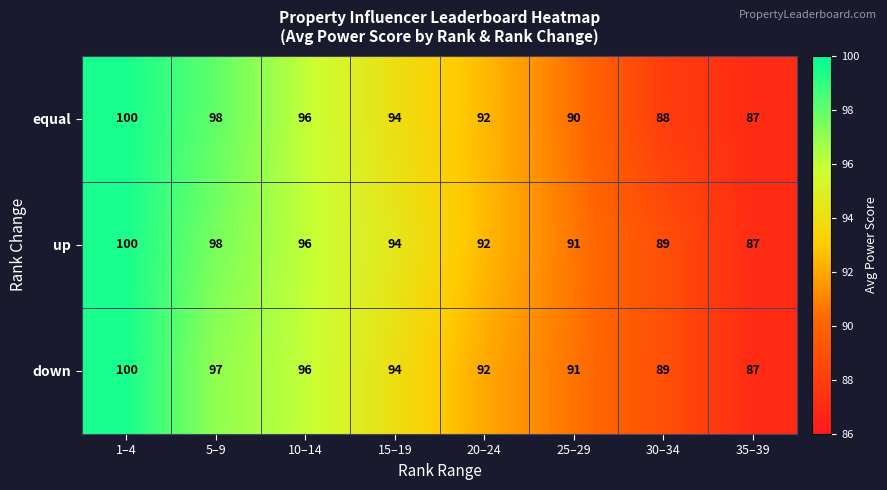

The value of up at 10–14 is 164. True or false?

False